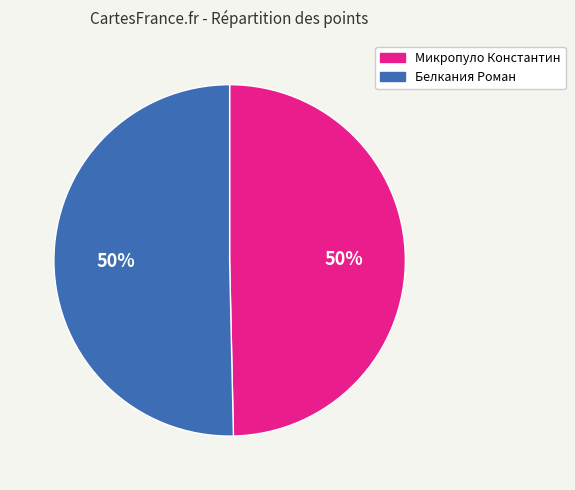

How many slices are in this pie chart?

2